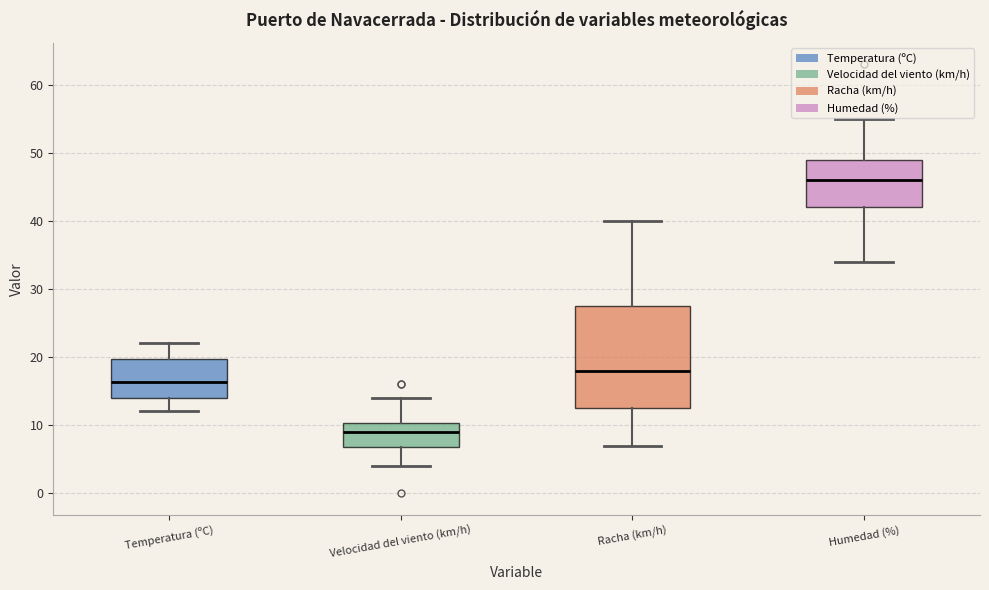

Comparing the boxes themselves (not the whiskers), which one is the tallest?

Racha (km/h)